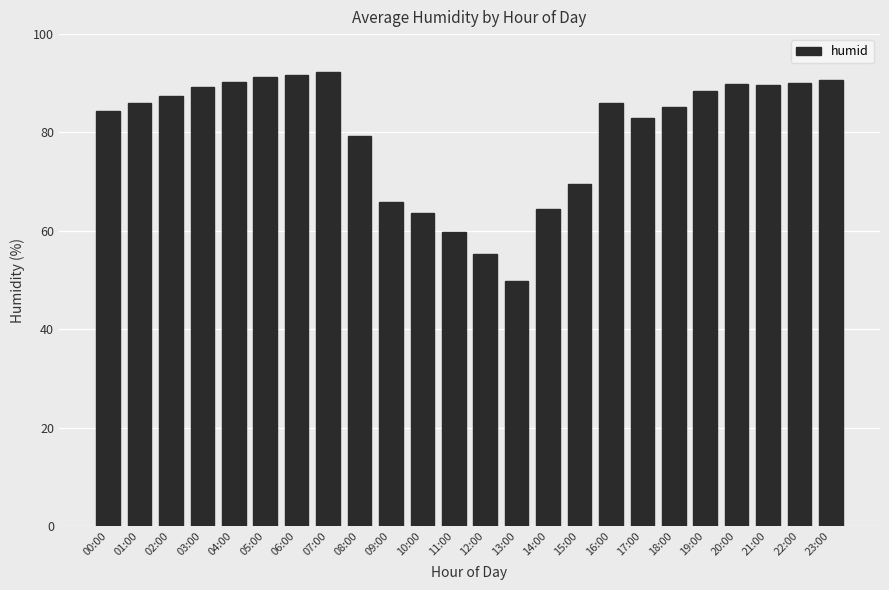

Is it true that the value at 07:00 is 130.1?

False